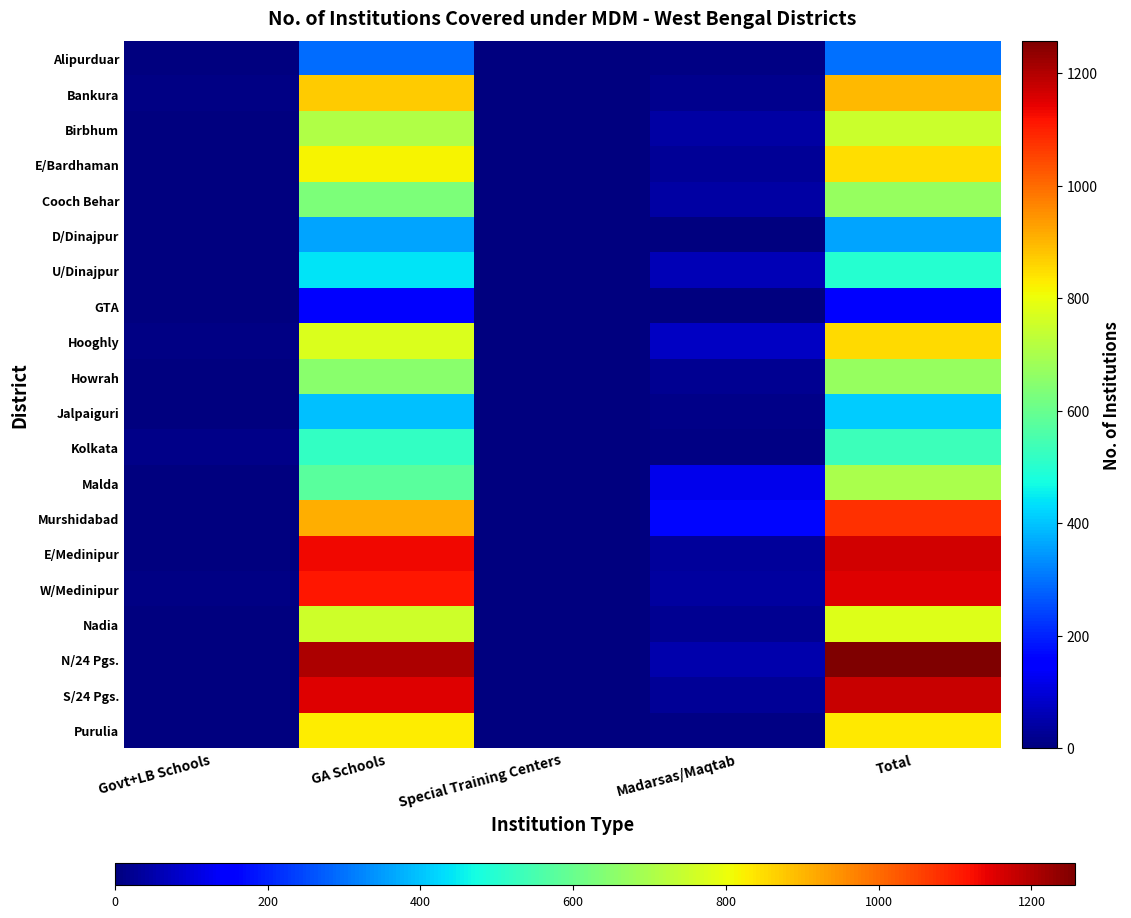

List the series in order of their peak value, highest first.

N/24 Pgs., S/24 Pgs., E/Medinipur, W/Medinipur, Murshidabad, Bankura, Hooghly, E/Bardhaman, Purulia, Nadia, Birbhum, Malda, Cooch Behar, Howrah, Kolkata, U/Dinajpur, Jalpaiguri, D/Dinajpur, Alipurduar, GTA